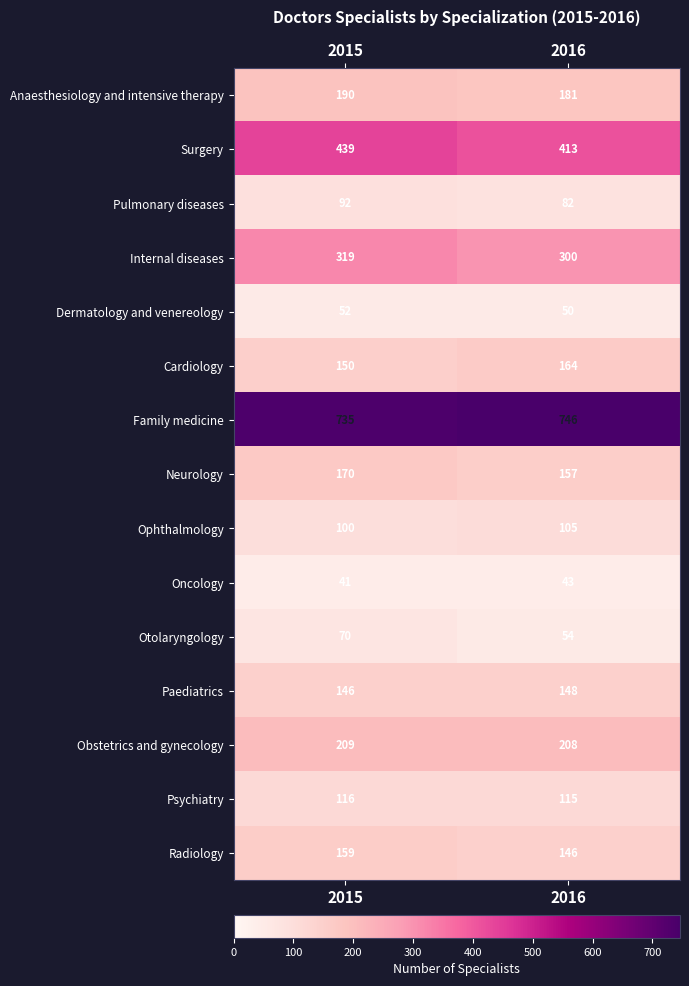

What is the sum of the Oncology values at 2016 and 2015?

84